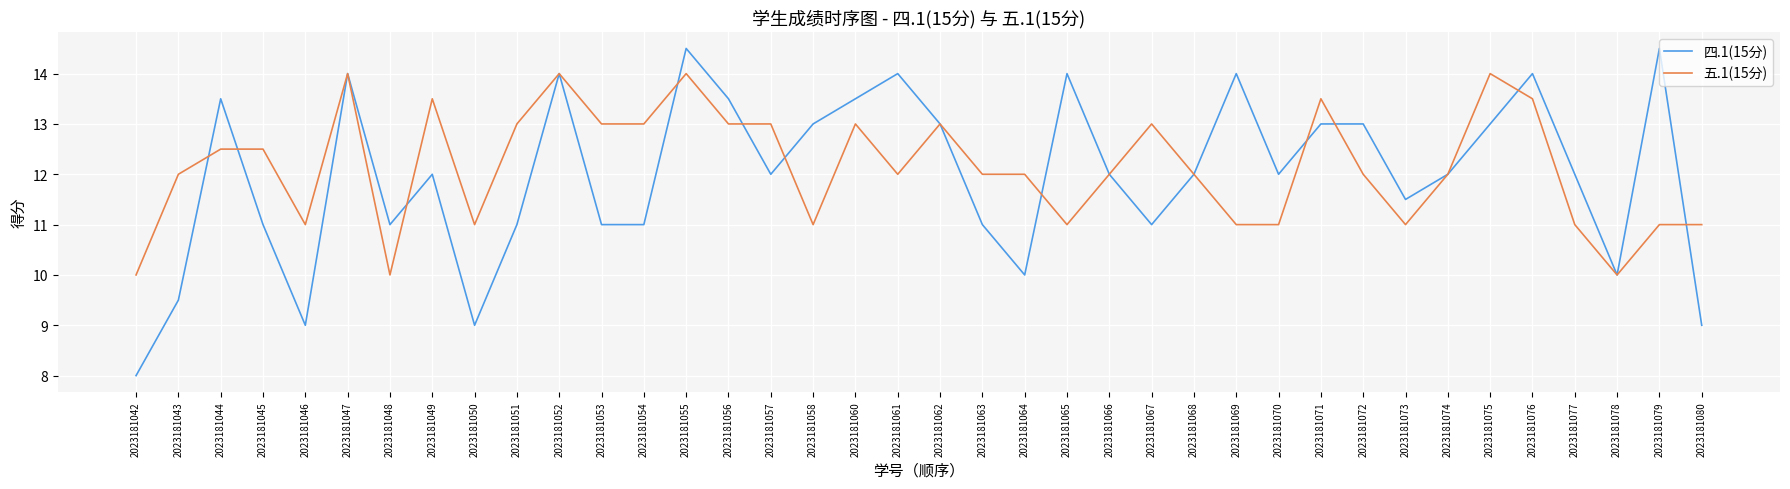

What is the lowest value of the 四.1(15分) series?

8.0